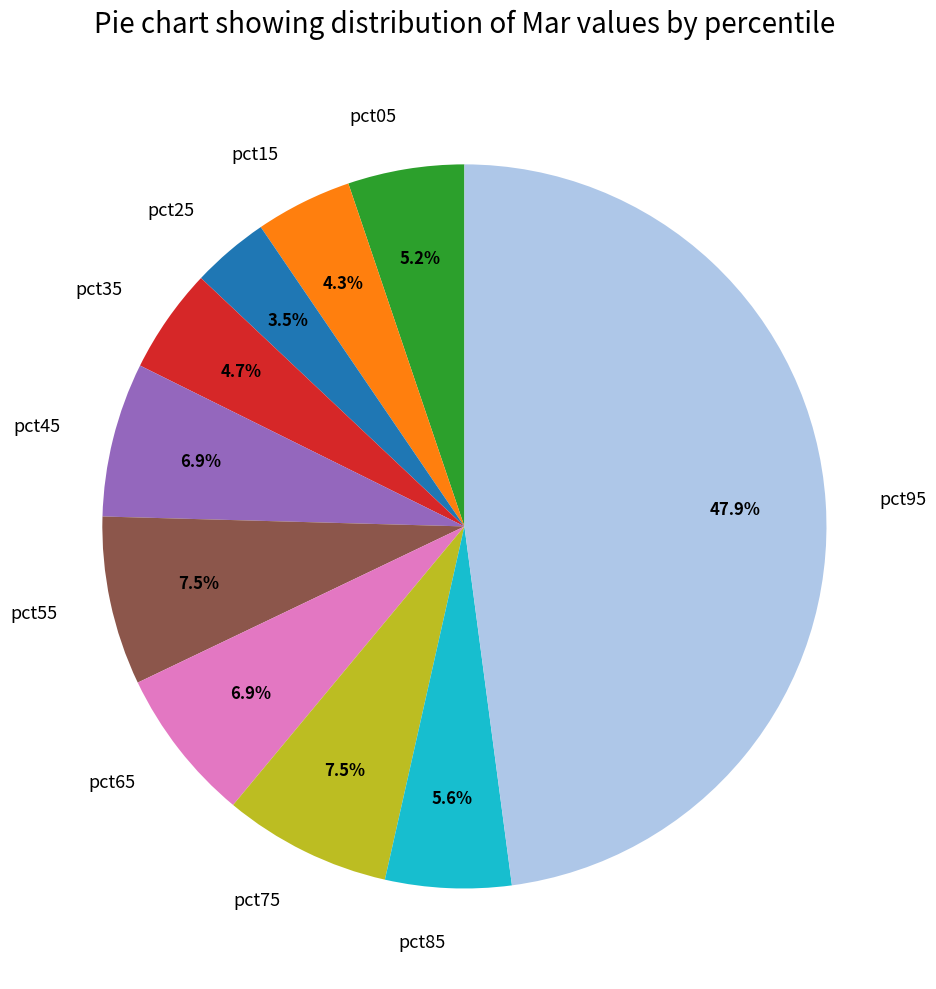

The pct45 slice represents 7% of the pie. True or false?

True